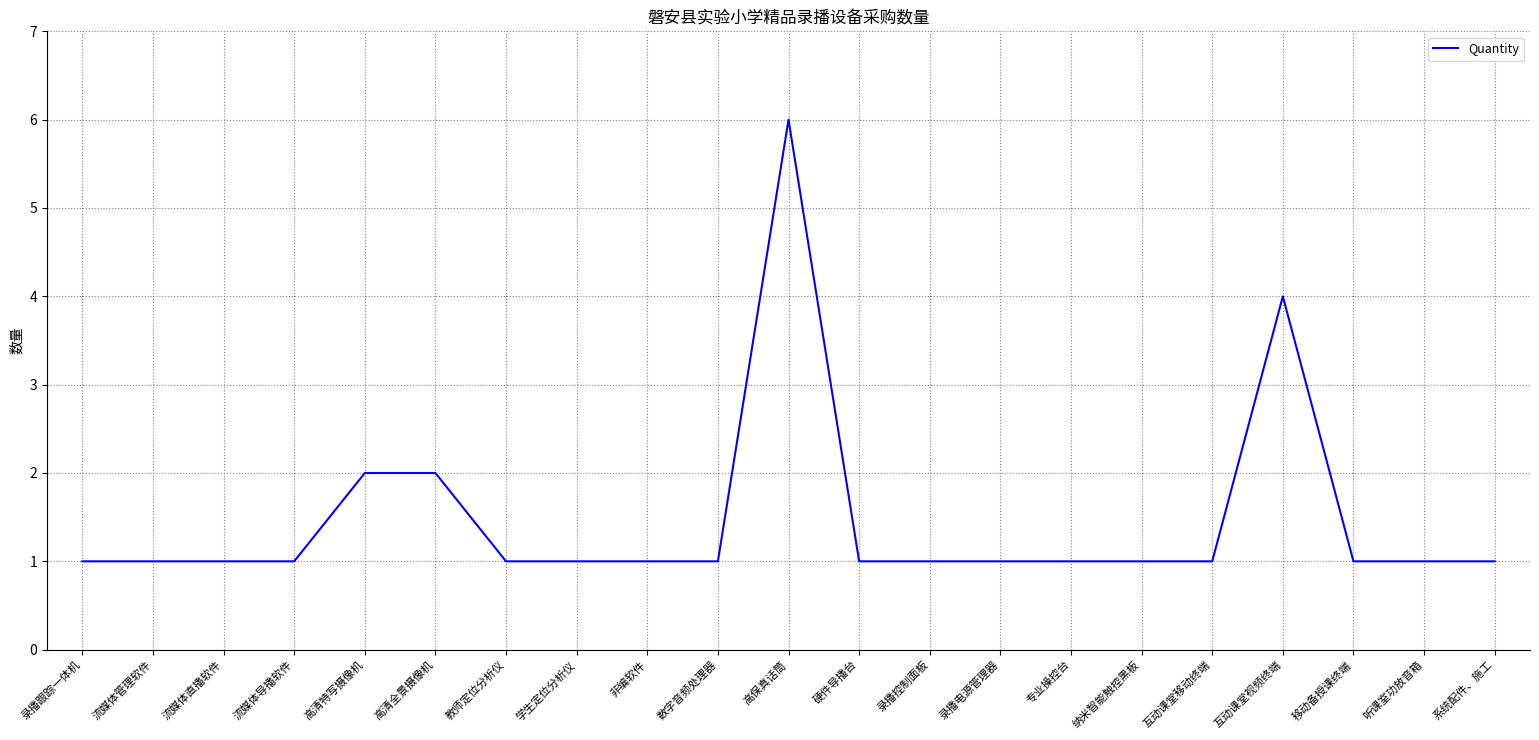

Count the number of data series in this chart.

1